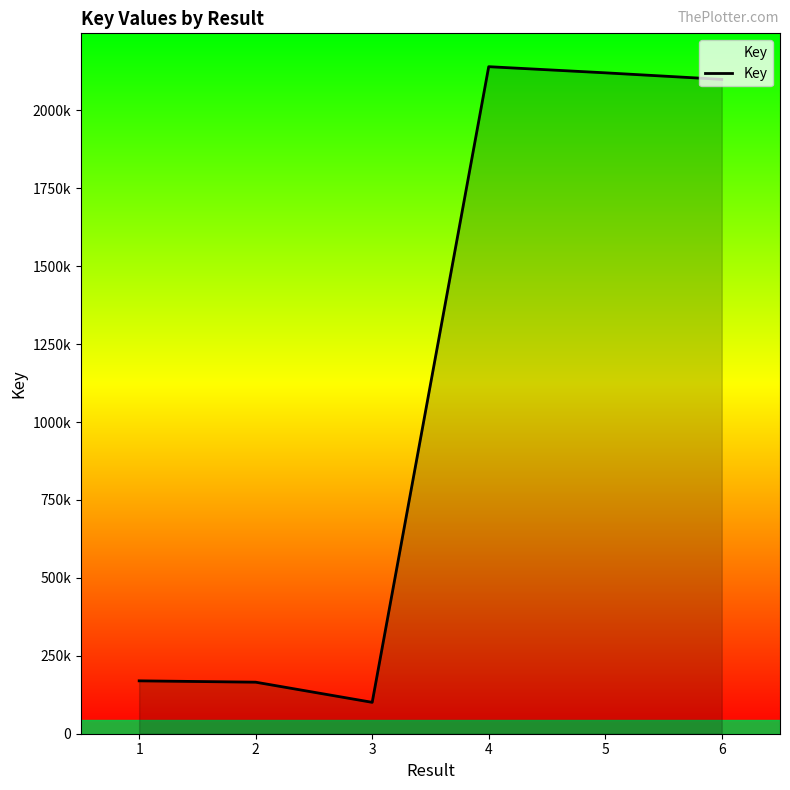

Rank the categories by value from lowest to highest.

3, 2, 1, 6, 5, 4